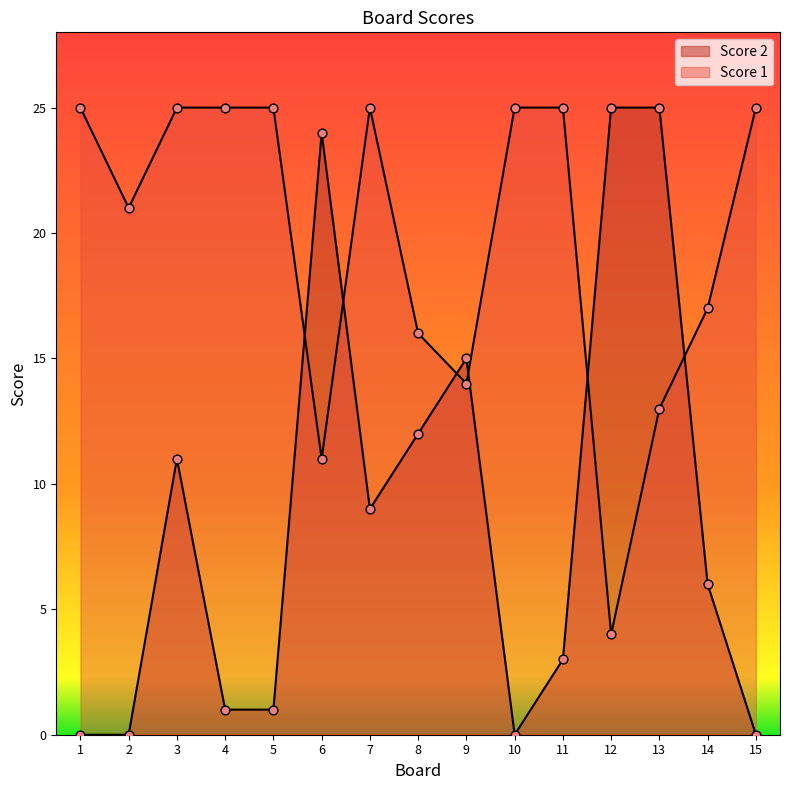

Is the value of Score 2 at 14 greater than the value of Score 1 at 5?

No